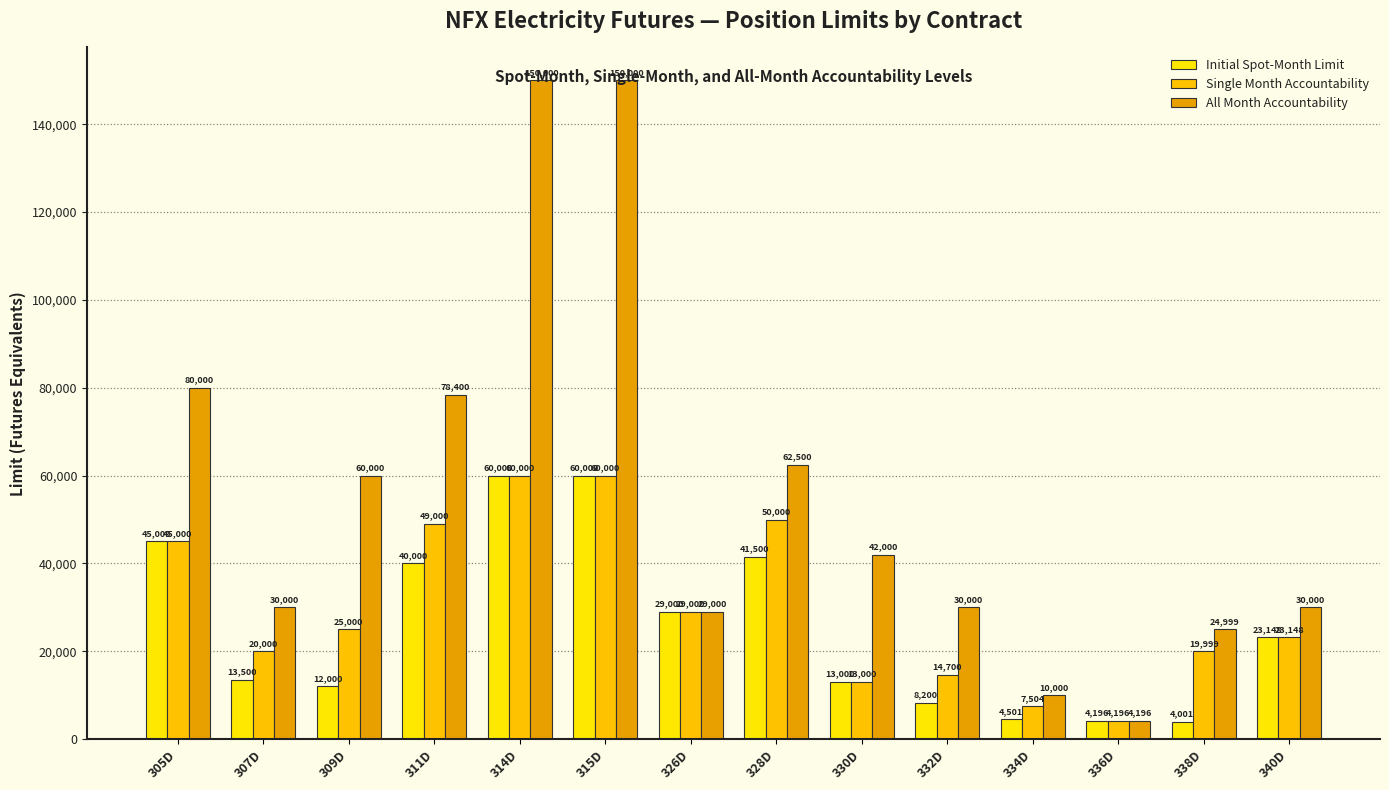

The value of Initial Spot-Month Limit at 307D is 9074. True or false?

False